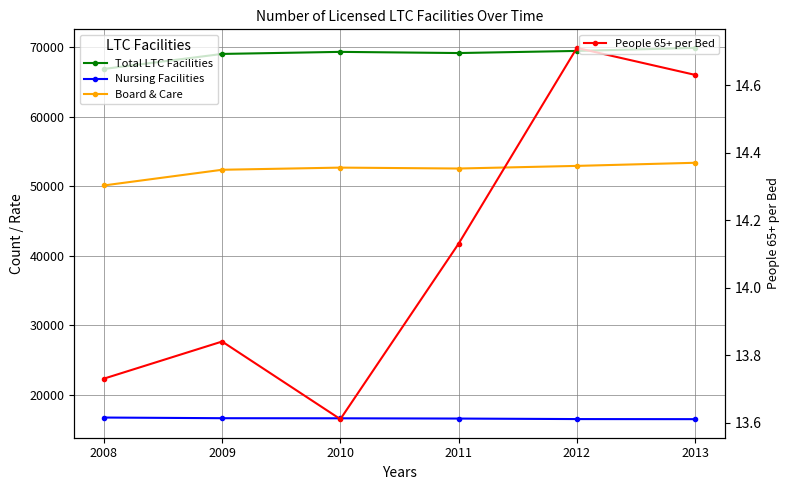

Rank the series by their average value, from lowest to highest.

People 65+ per Bed, Nursing Facilities, Board & Care, Total LTC Facilities